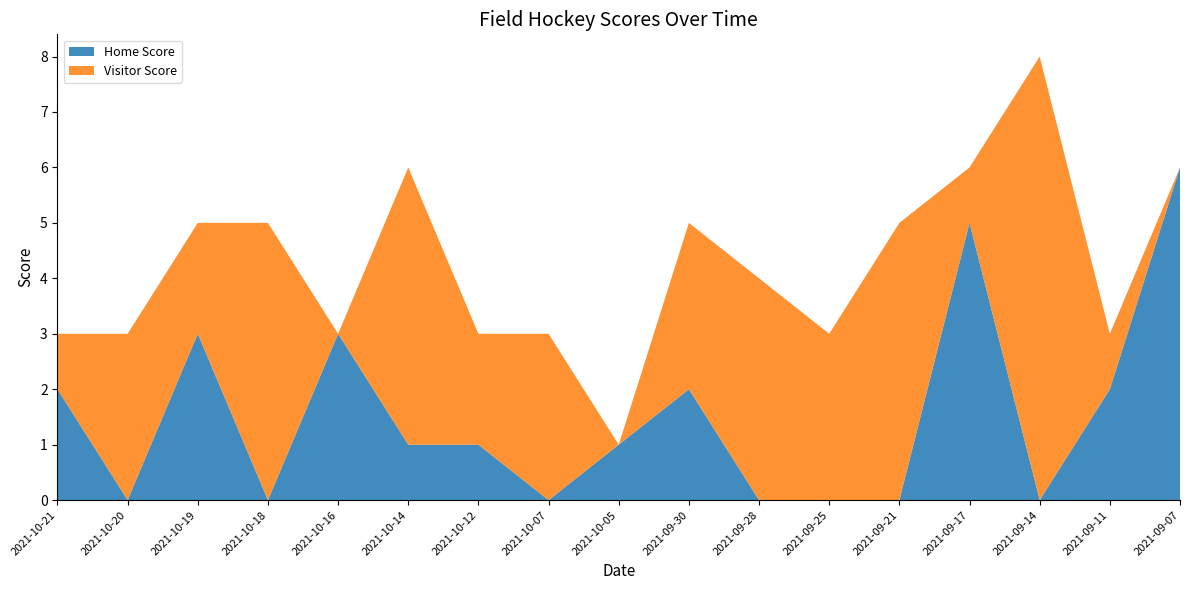

Reading left to right, what are all the values shown in this chart?

Home Score: 2021-10-21=2	2021-10-20=0	2021-10-19=3	2021-10-18=0	2021-10-16=3	2021-10-14=1	2021-10-12=1	2021-10-07=0	2021-10-05=1	2021-09-30=2	2021-09-28=0	2021-09-25=0	2021-09-21=0	2021-09-17=5	2021-09-14=0	2021-09-11=2	2021-09-07=6
Visitor Score: 2021-10-21=1	2021-10-20=3	2021-10-19=2	2021-10-18=5	2021-10-16=0	2021-10-14=5	2021-10-12=2	2021-10-07=3	2021-10-05=0	2021-09-30=3	2021-09-28=4	2021-09-25=3	2021-09-21=5	2021-09-17=1	2021-09-14=8	2021-09-11=1	2021-09-07=0